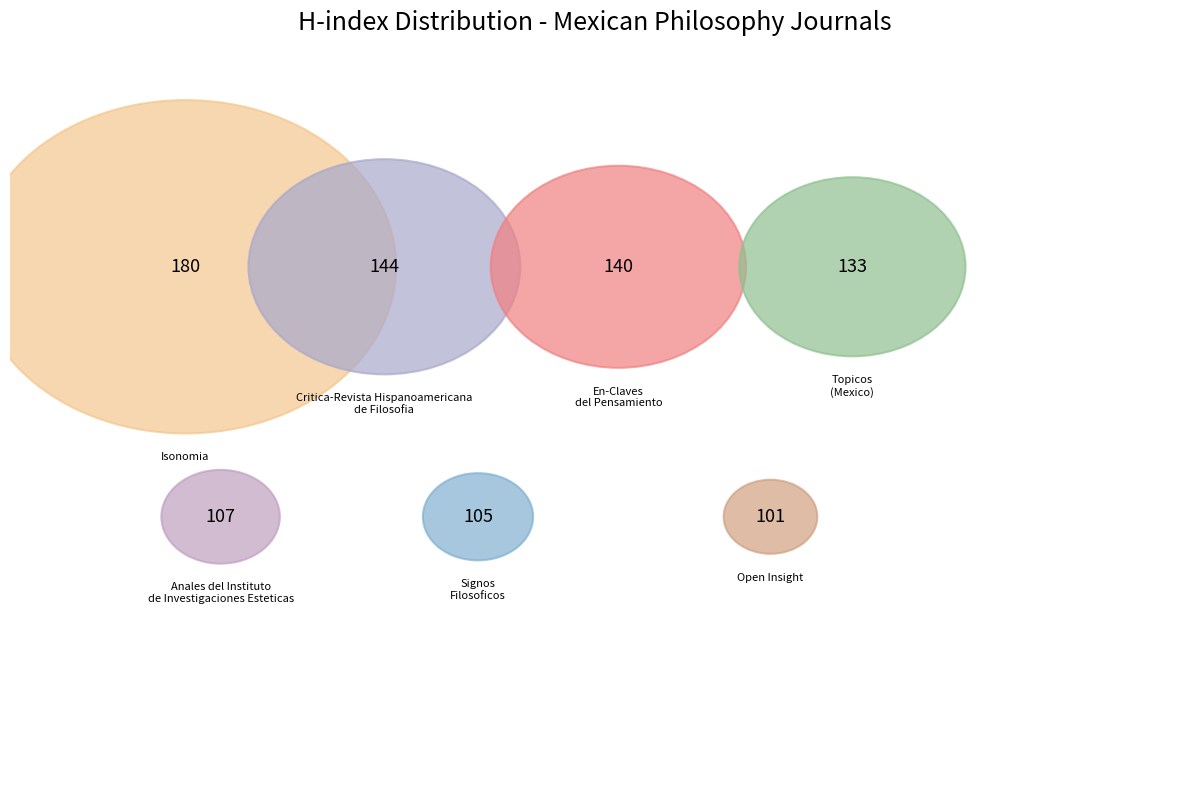

Which slice is the largest?

Isonomia